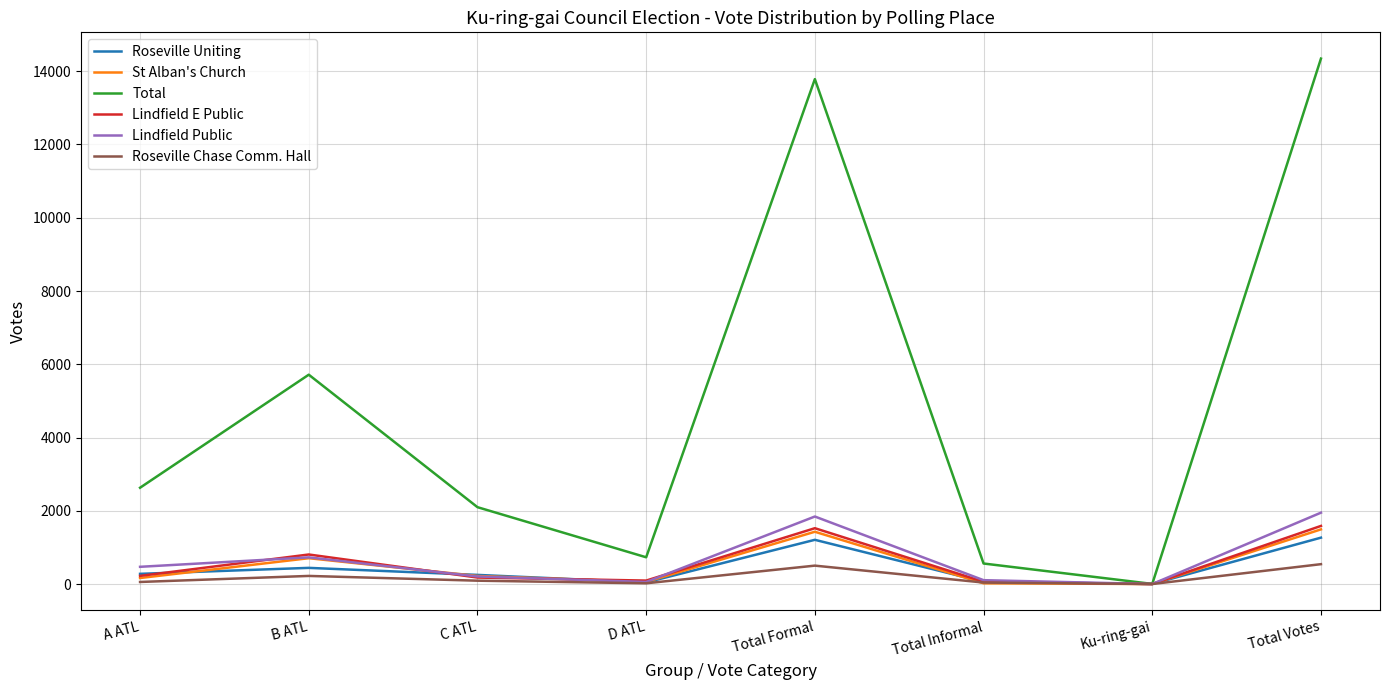

Is this an area chart (filled region under the line)?

No